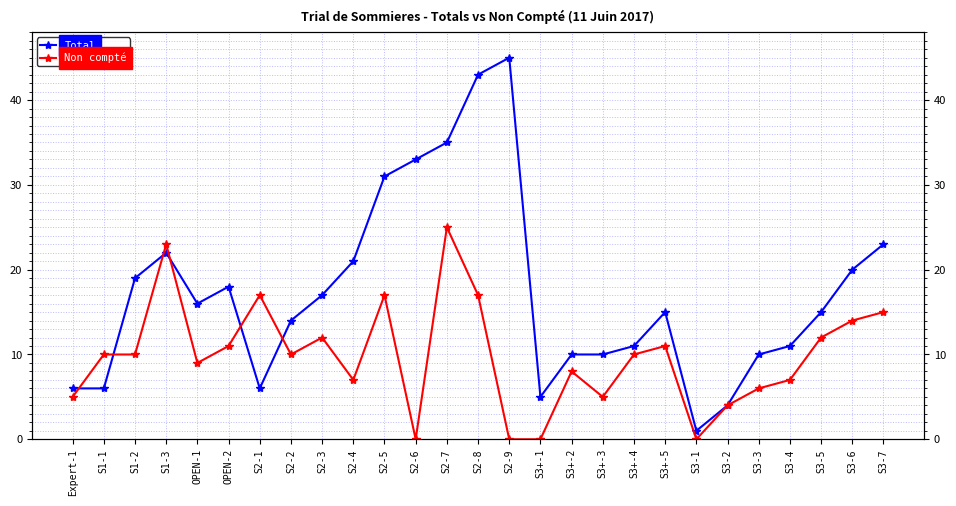

How many values in Non compté are above zero?

23